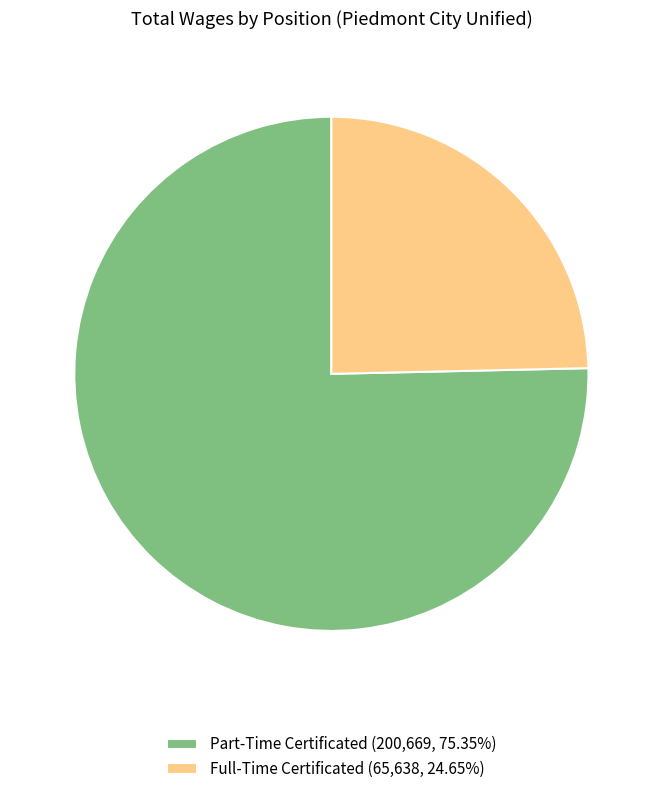

Does Full-Time Certificated (65,638, 24.65%) account for over 50% of the chart?

No